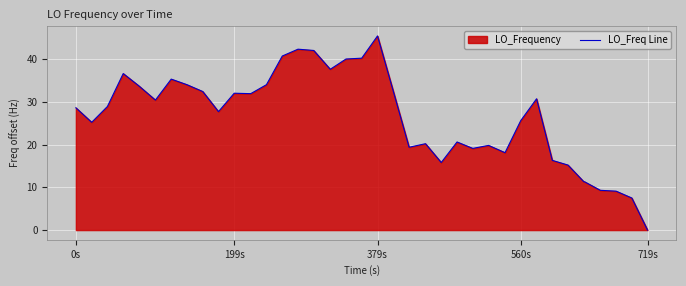

What is the maximum value shown in the chart?

45.4